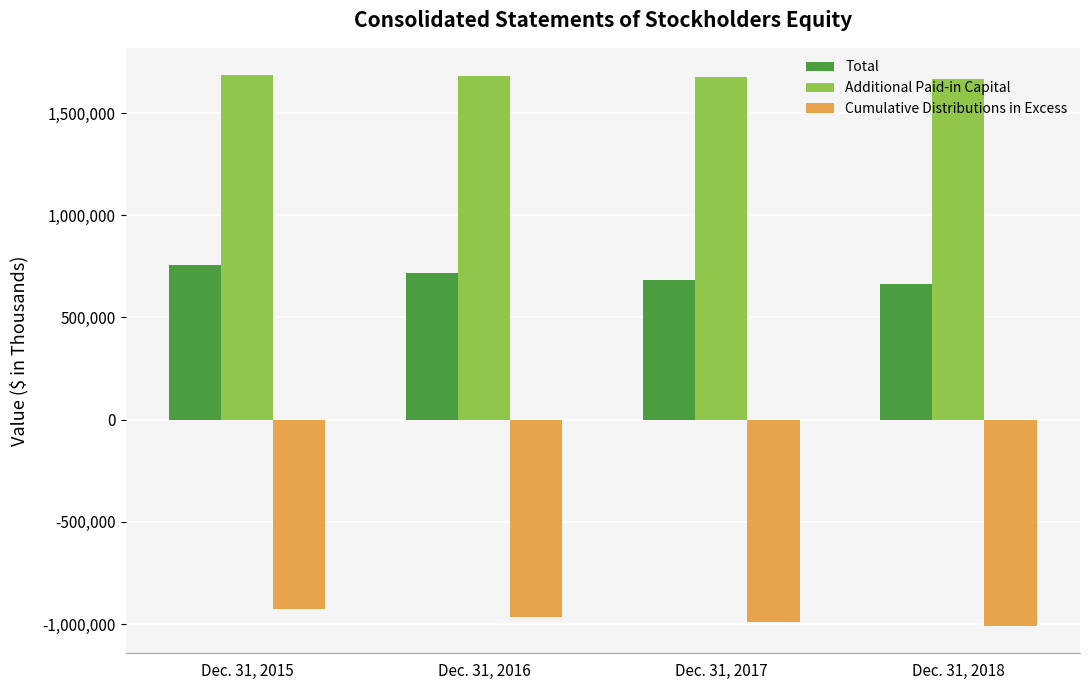

What is the sum of the Total values at Dec. 31, 2015 and Dec. 31, 2017?

1442512